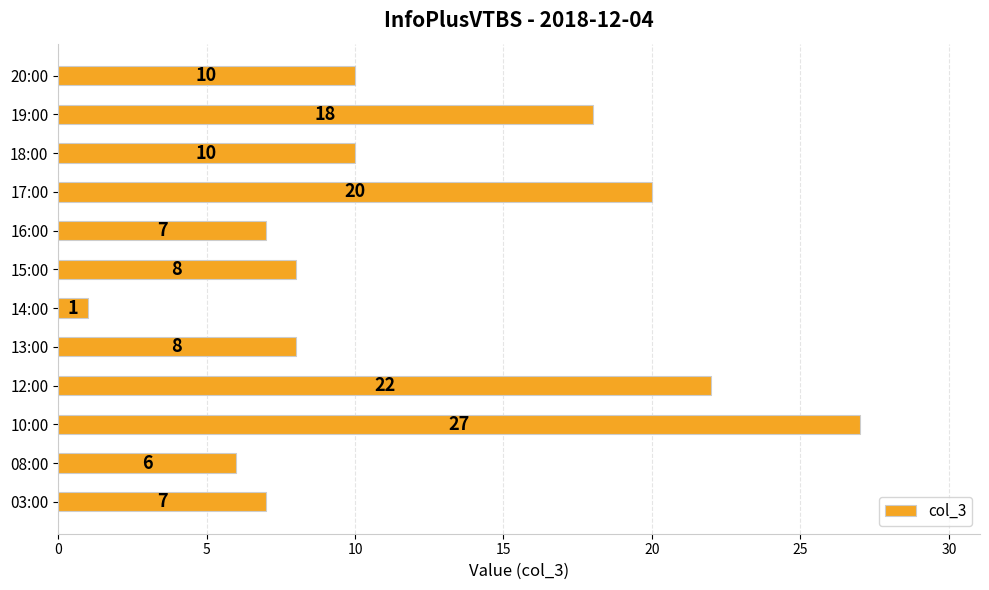

Which category has the highest value across all series?

10:00